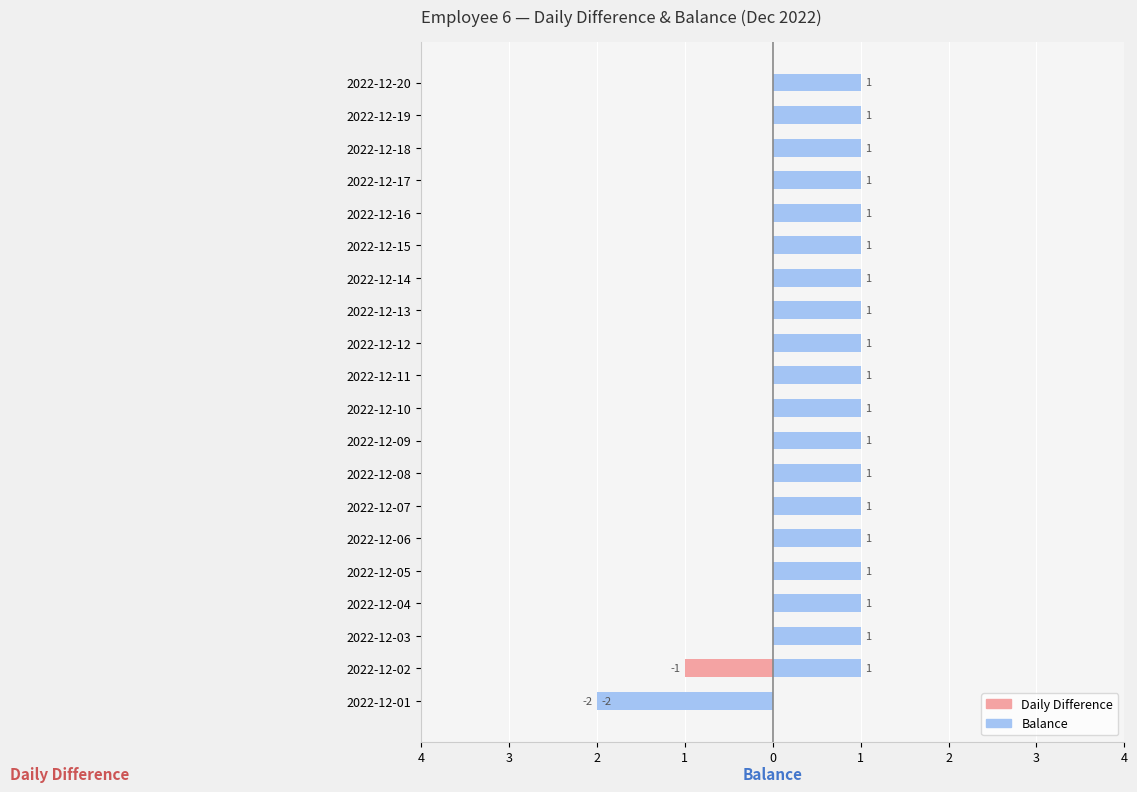

How many values in Daily Difference are below zero?

2